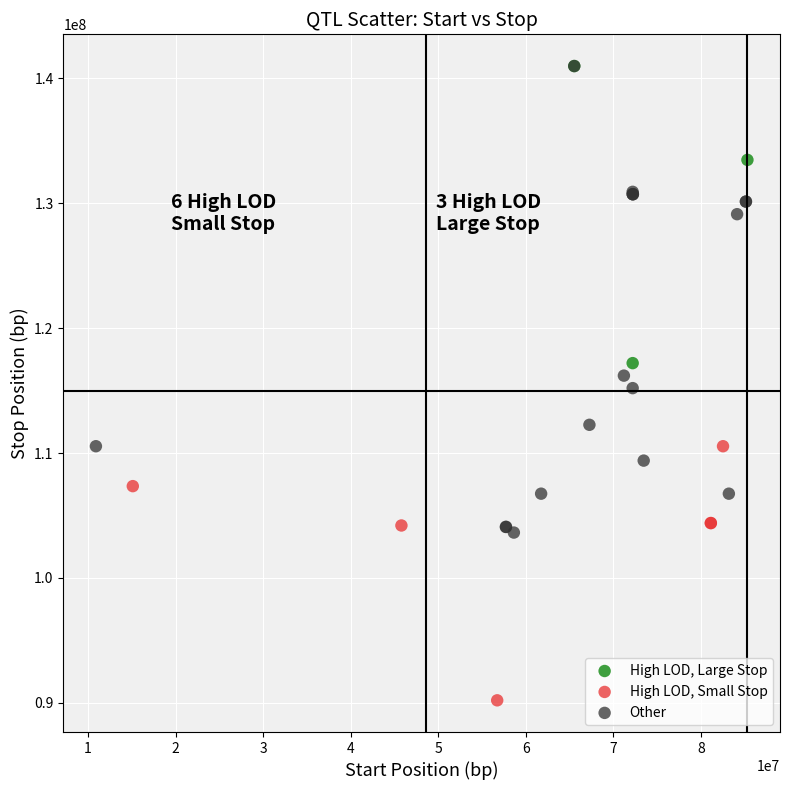

Which series has the largest Y range (max minus min)?

Other